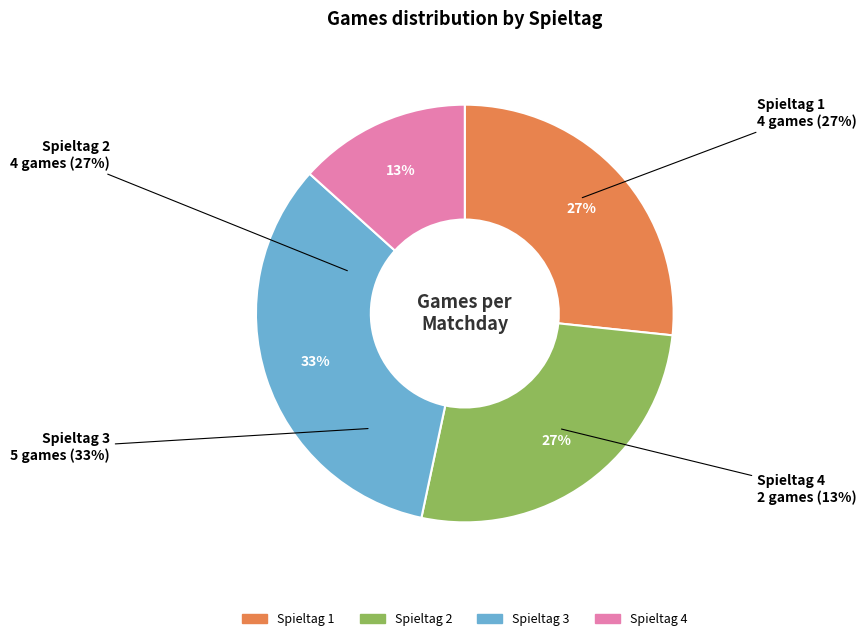

What is the largest slice in the pie chart?

Spieltag 3